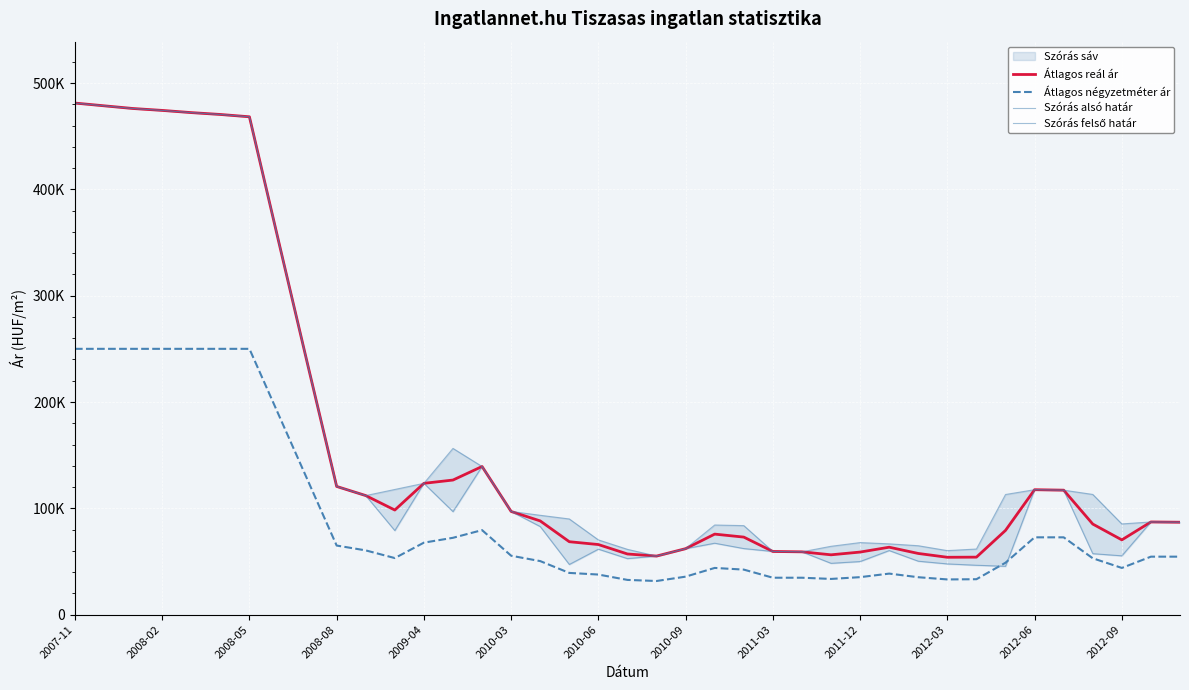

How many interior local valleys does the Szórás felső határ series have?

5